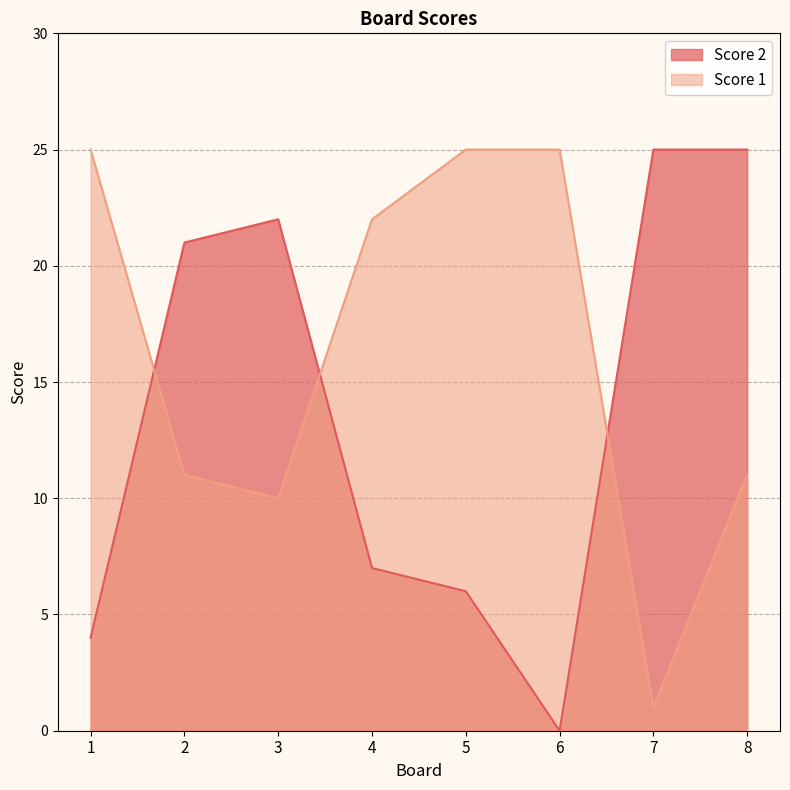

What is the difference between the Score 1 values at 5 and 2?

14